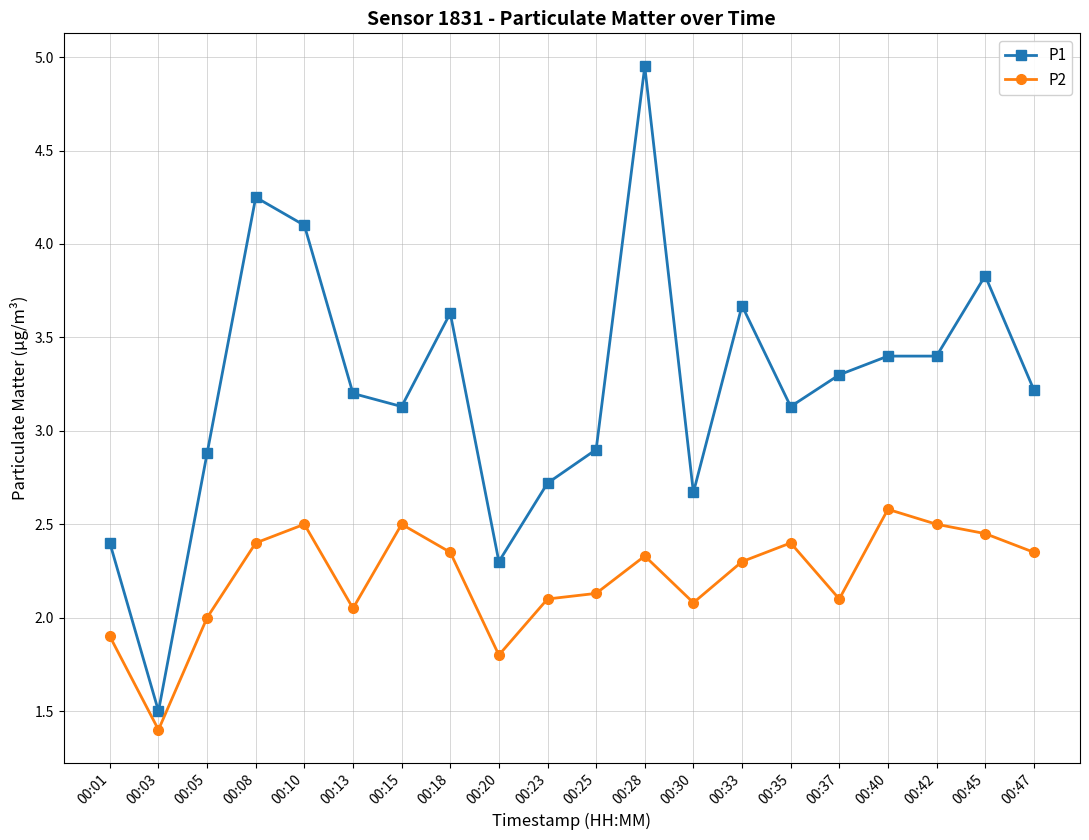

How many lines are shown in the chart?

2